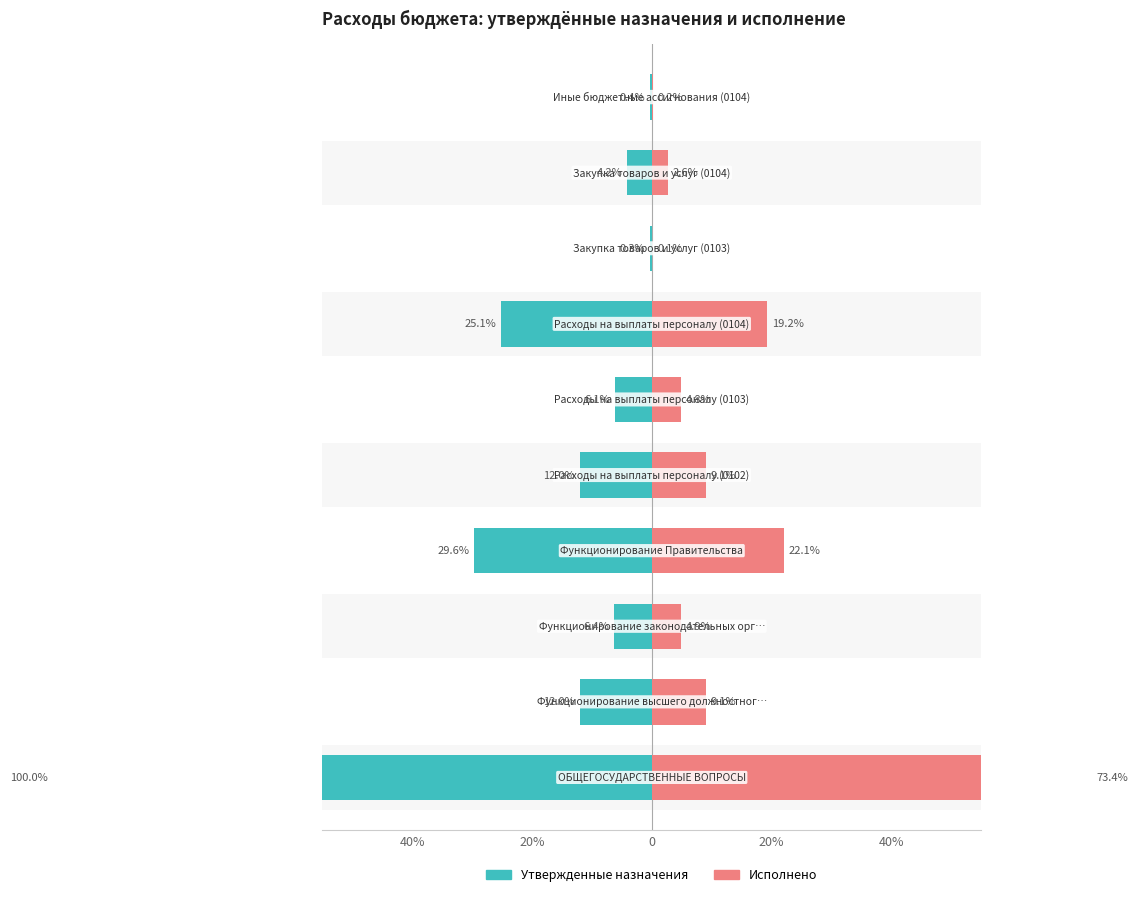

What is the approximate value of Исполнено at 6?

19.2